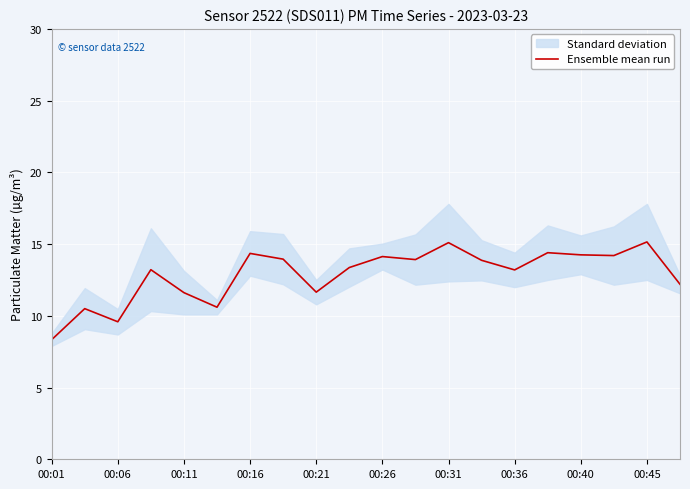

The Ensemble mean run series shows 5.1 at 00:31. True or false?

False